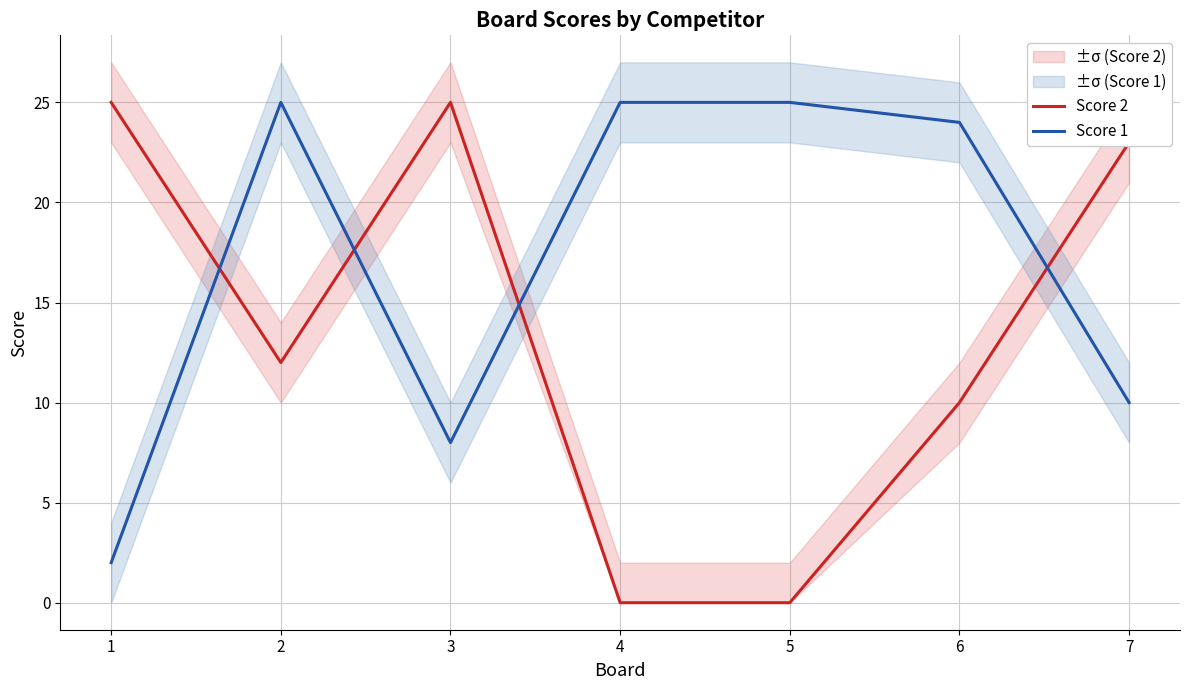

Is it true that Score 2 equals 0 at 5?

True